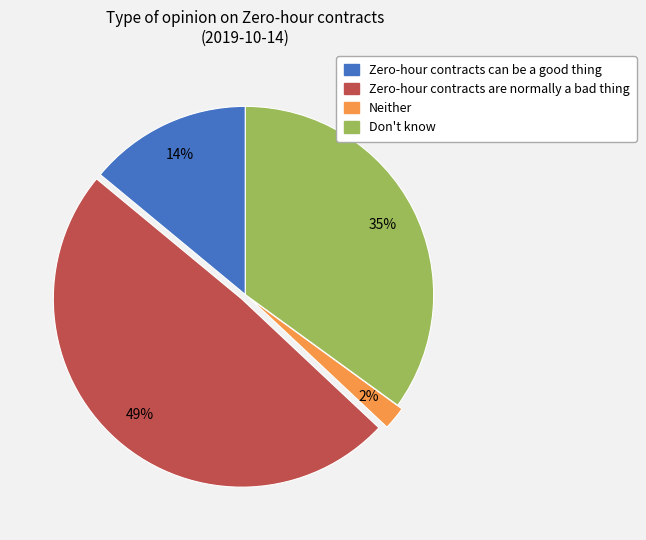

Is it true that Zero-hour contracts can be a good thing is 14% of the pie?

True